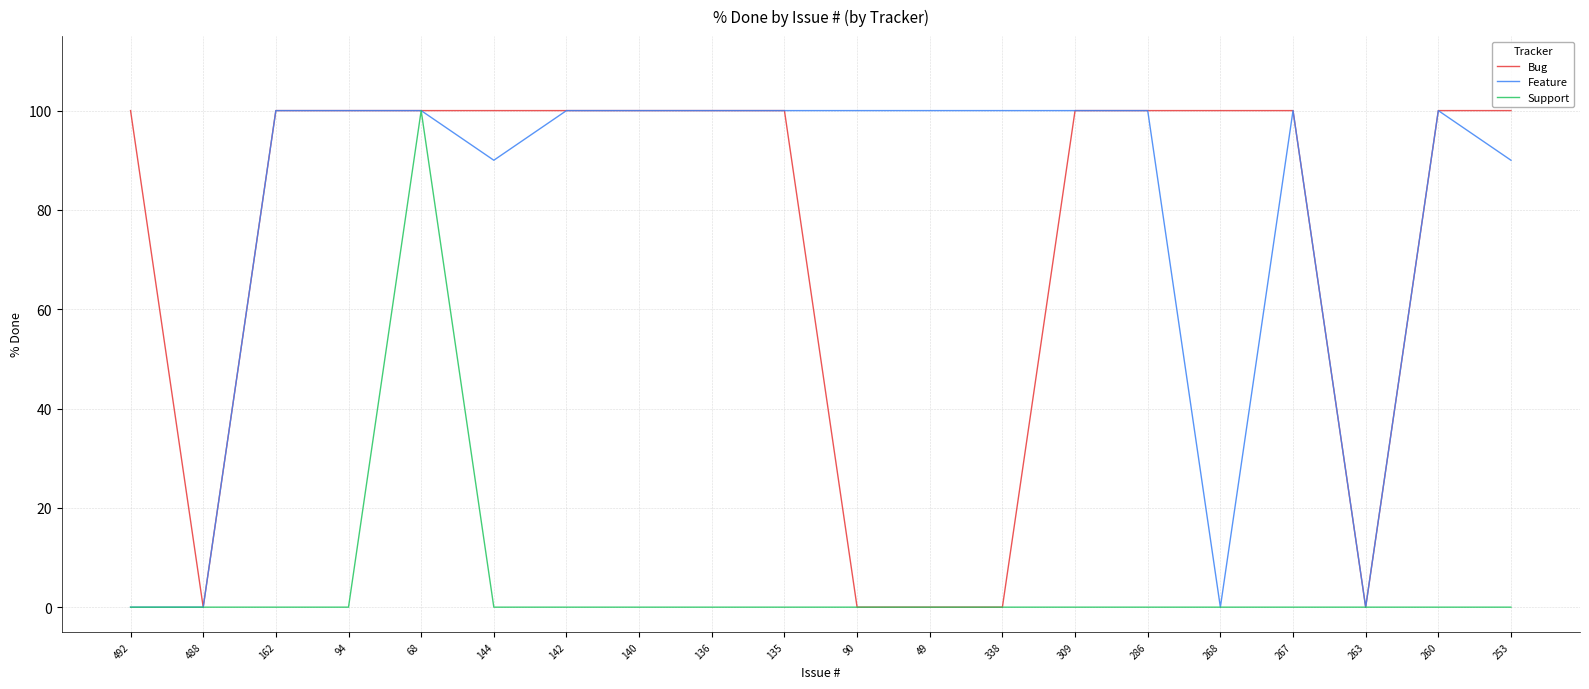

How many categories are shown in the chart?

20